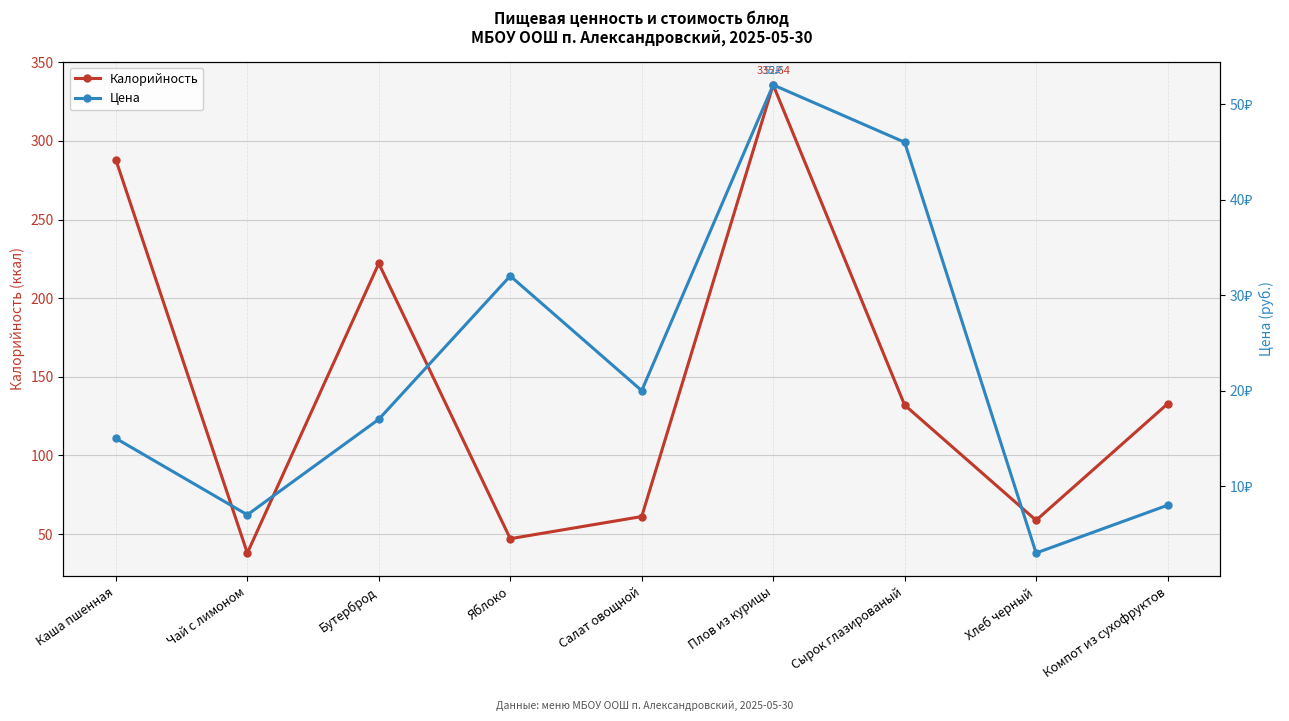

Which series has the largest total across all categories?

Калорийность